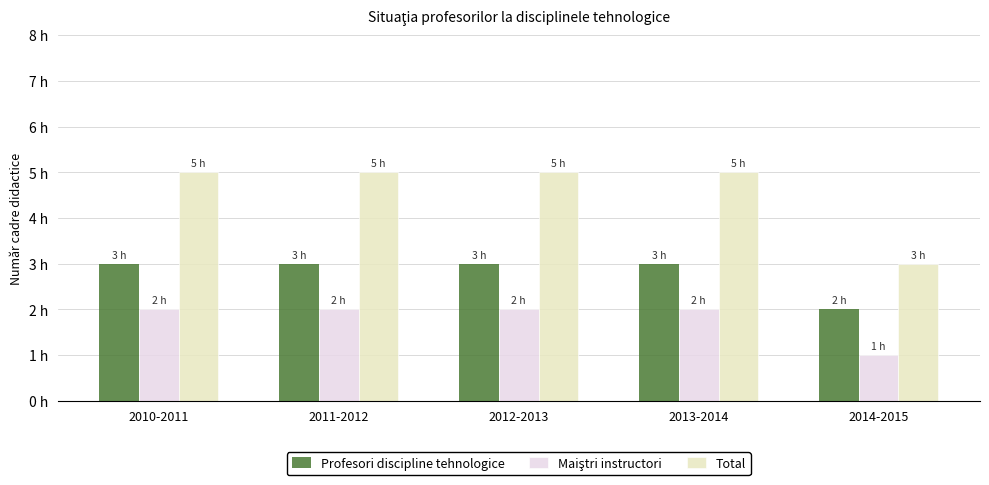

Does the chart contain stacked bars?

No